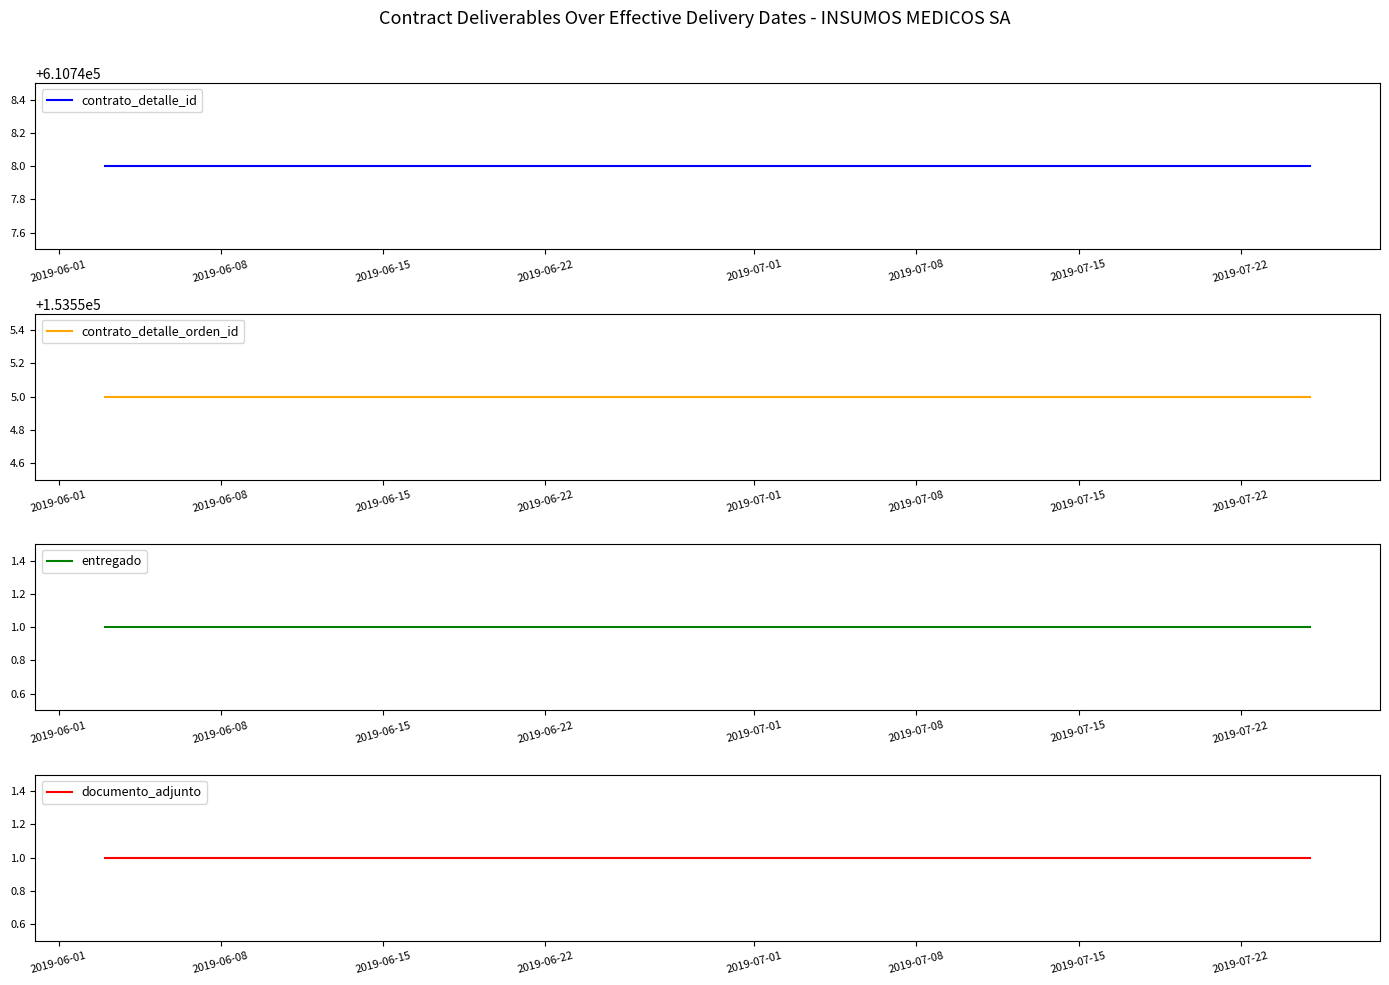

Reading left to right, what are all the values shown in this chart?

contrato_detalle_id: 610748	610748	610748	610748
contrato_detalle_orden_id: 153555	153555	153555	153555
entregado: 1	1	1	1
documento_adjunto: 1	1	1	1